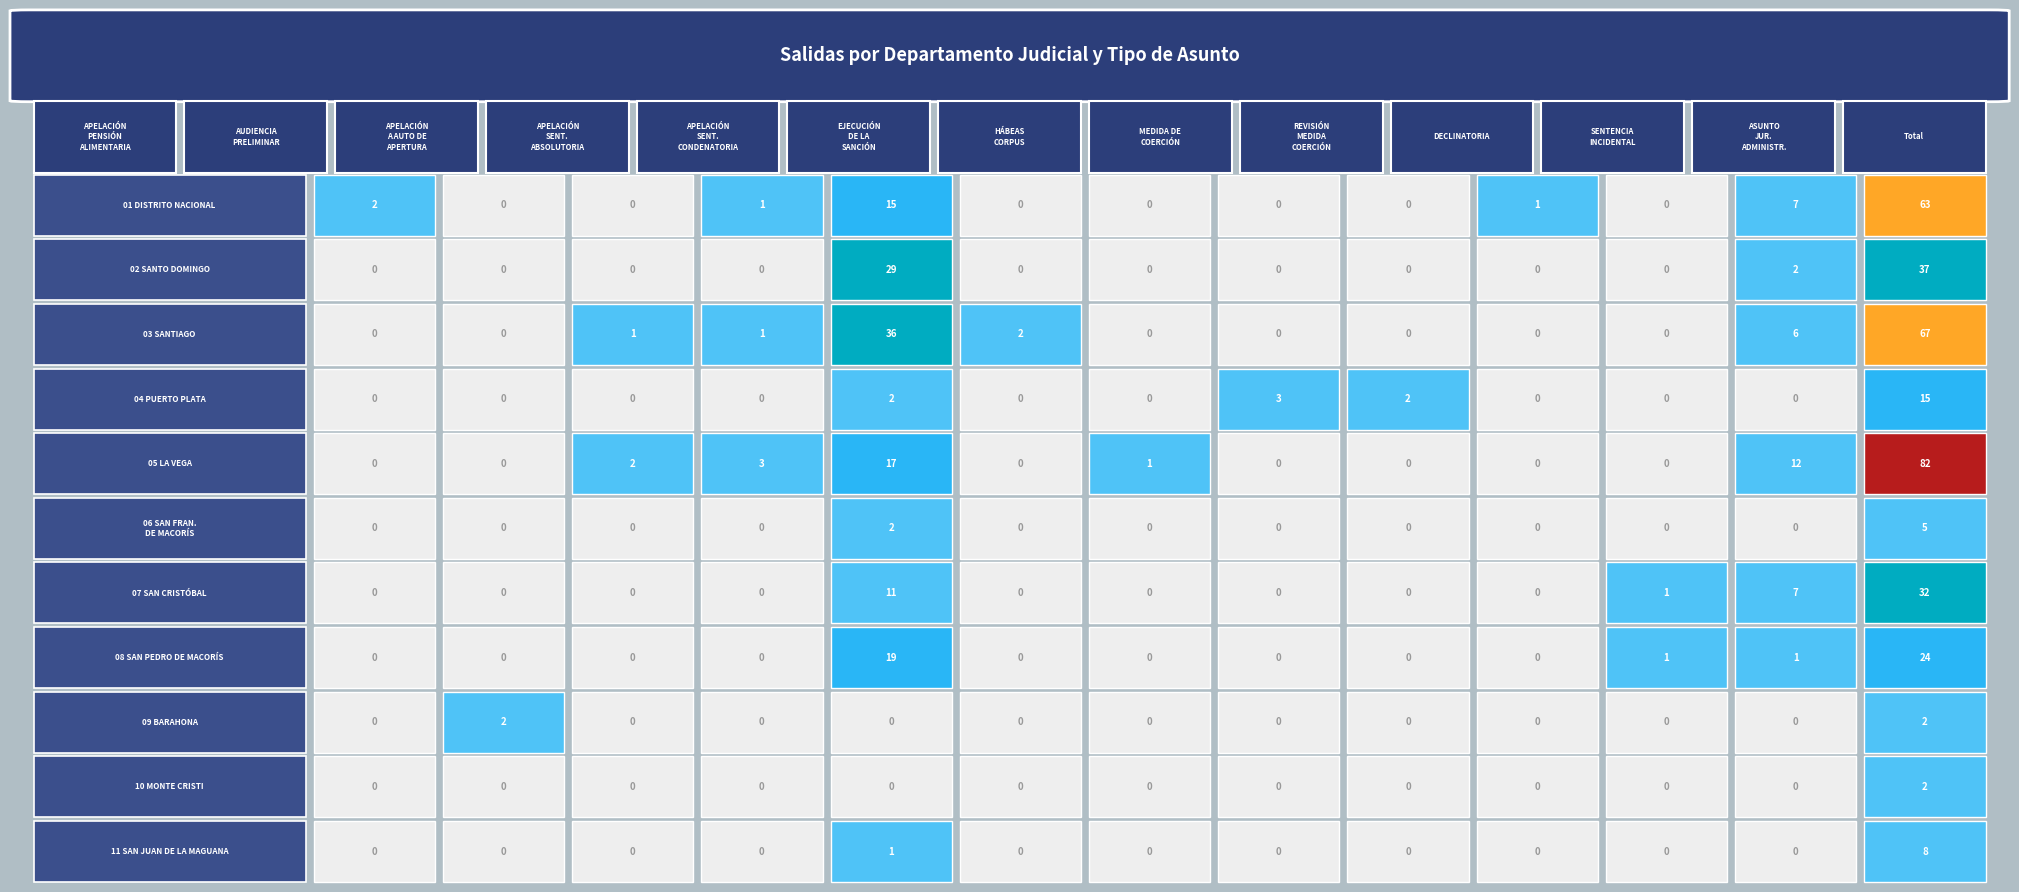

At how many categories does at least one series exceed 14?

2